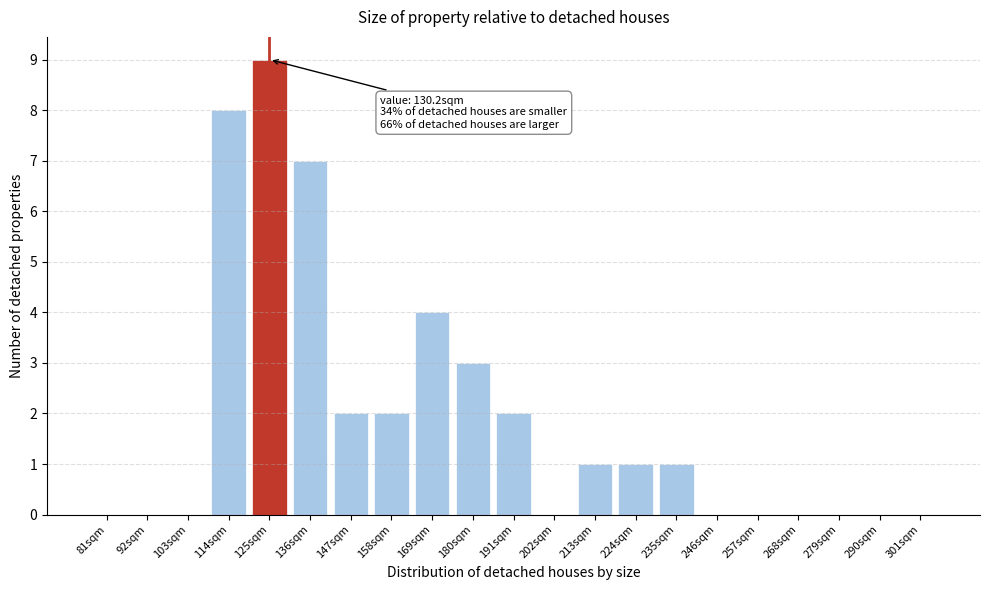

Reading right to left, transcribe all the data shown in this chart.

301sqm=0	290sqm=0	279sqm=0	268sqm=0	257sqm=0	246sqm=0	235sqm=1	224sqm=1	213sqm=1	202sqm=0	191sqm=2	180sqm=3	169sqm=4	158sqm=2	147sqm=2	136sqm=7	125sqm=9	114sqm=8	103sqm=0	92sqm=0	81sqm=0